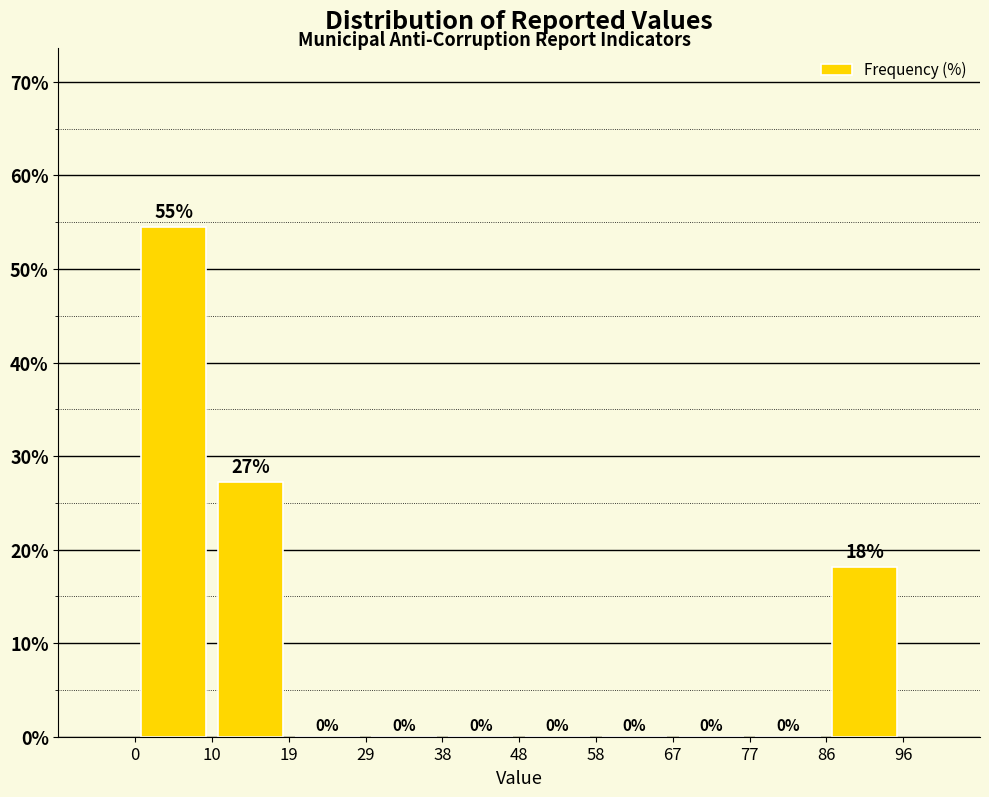

Over which range of the x-axis is the bar tallest?

0 to 10